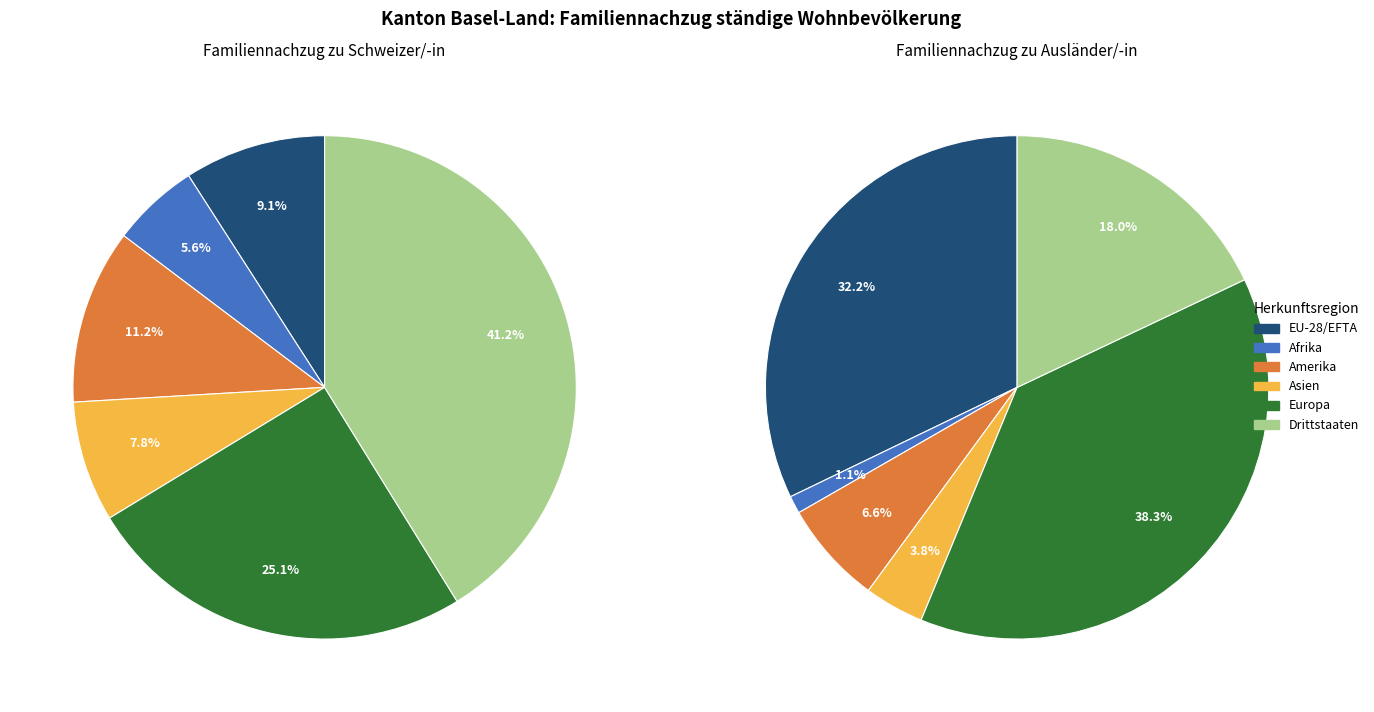

How many slices are in this pie chart?

6